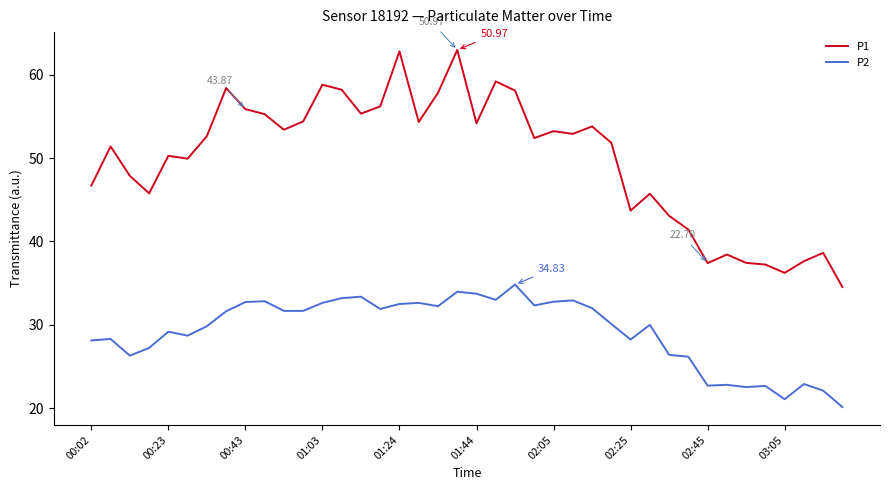

Which series has the widest spread of values?

P1